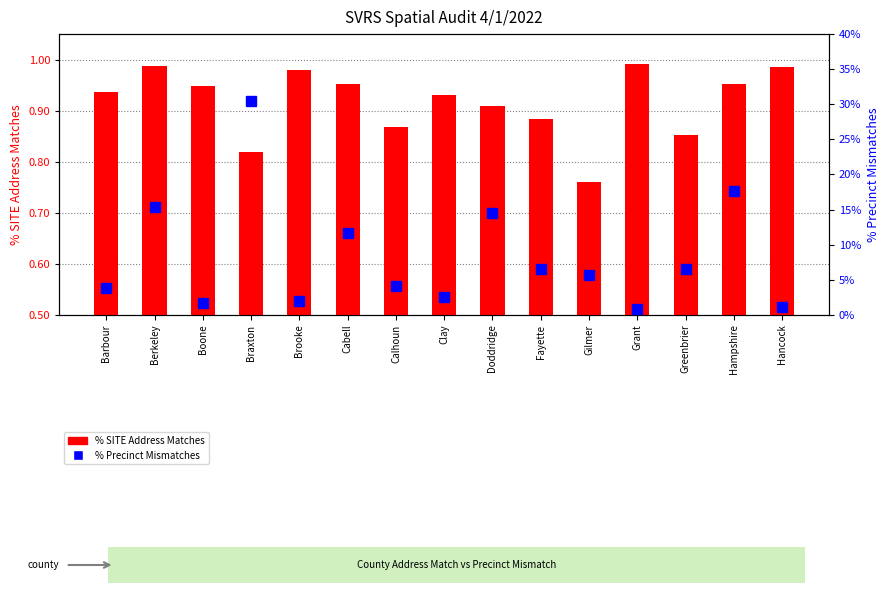

At Brooke, list the series in order from largest to smallest.

% SITE Address Matches, % Precinct Mismatches